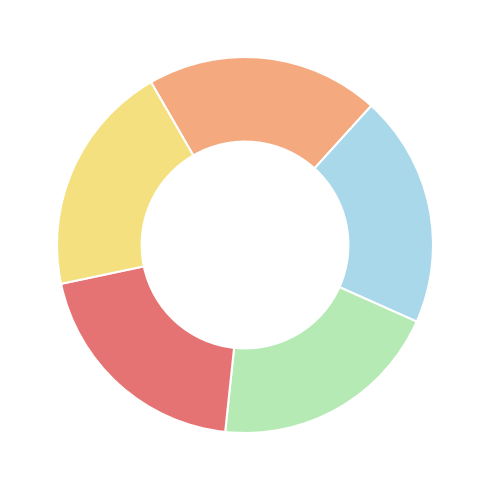

Does any single category account for the majority?

No